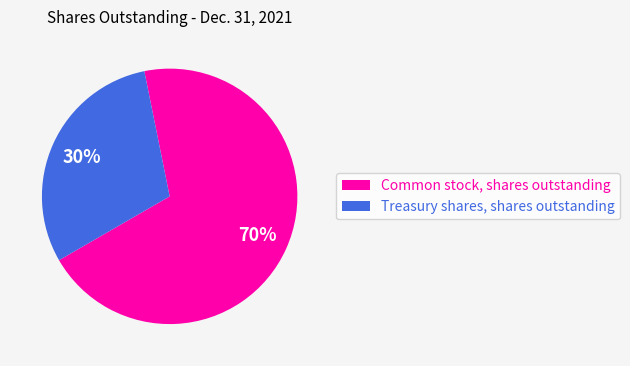

To the nearest percent, what is the difference between the largest and smallest slice percentages?

40%